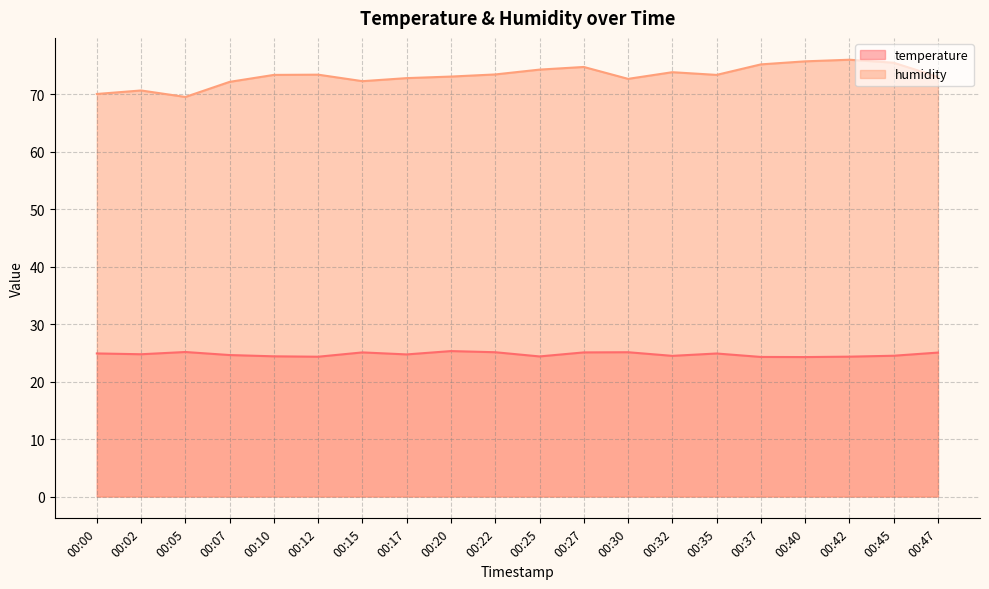

How many series are shown in this chart?

2